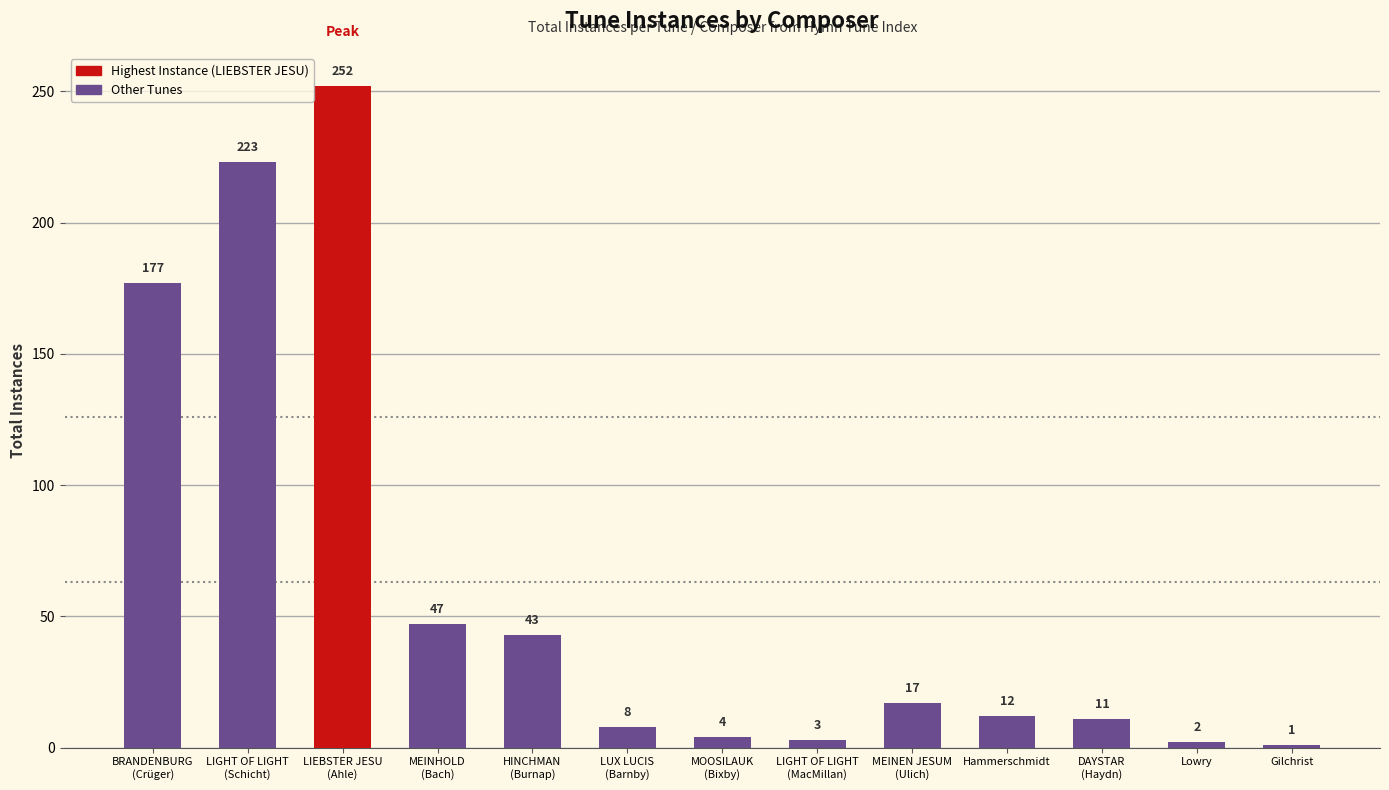

The value at DAYSTAR
(Haydn) is 11. True or false?

True